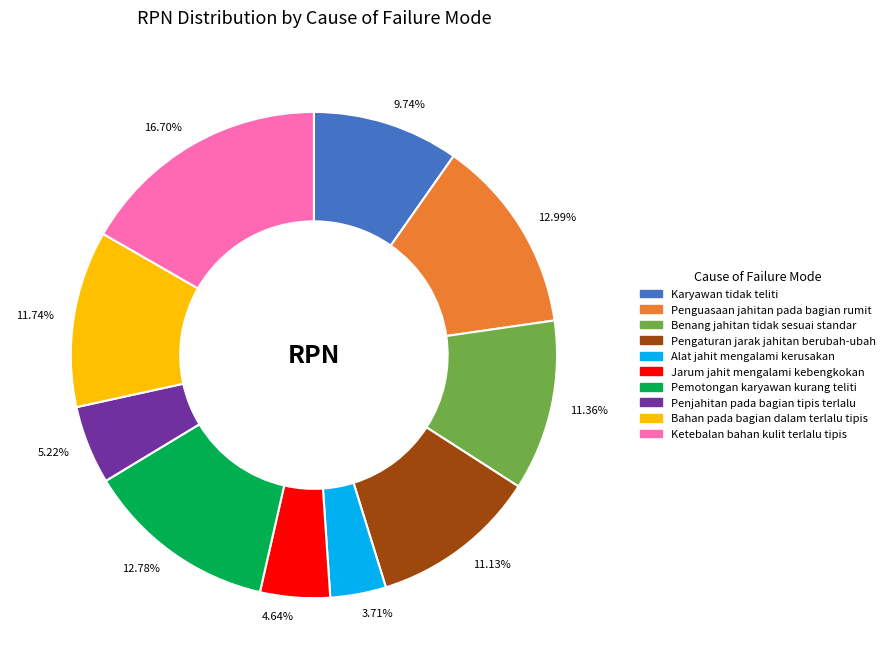

True or false: Penguasaan jahitan pada bagian rumit accounts for 28% of the total.

False